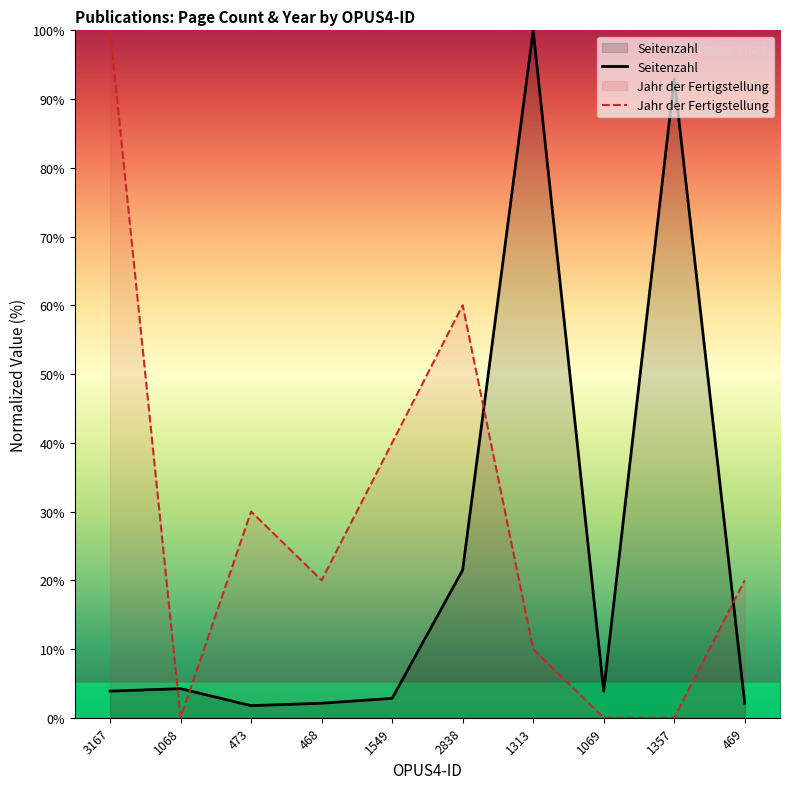

List the series in order of their peak value, lowest first.

Seitenzahl, Jahr der Fertigstellung